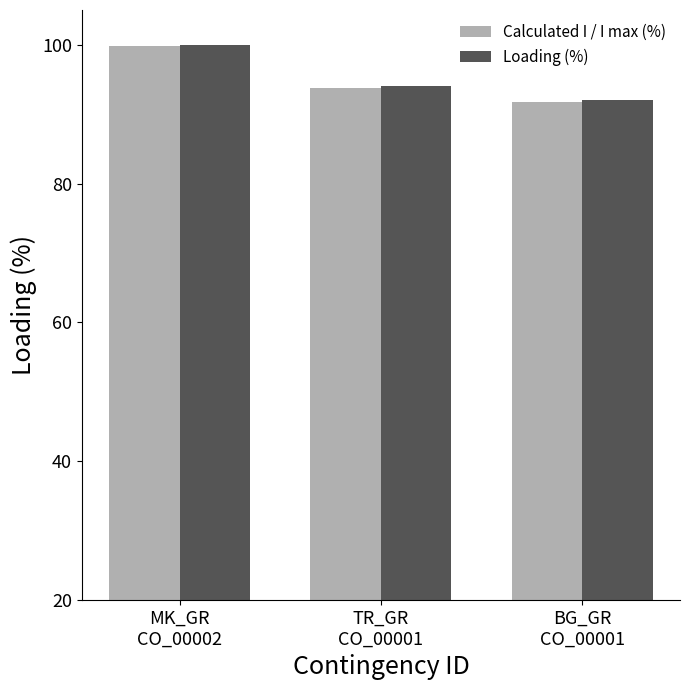

How many Loading (%) values are between 92 and 100?

3